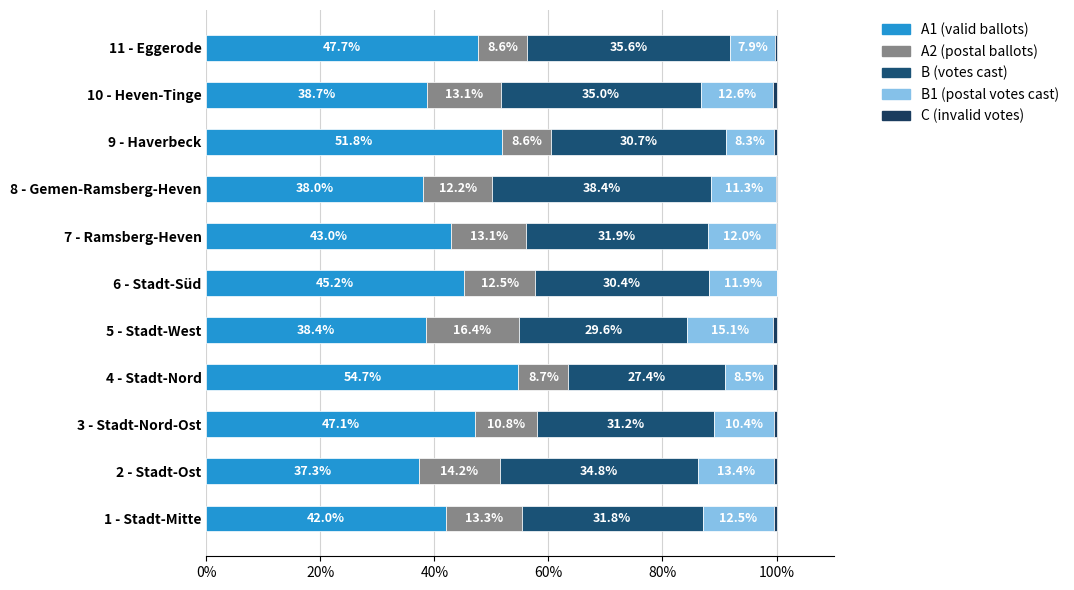

How many categories are shown in the chart?

11